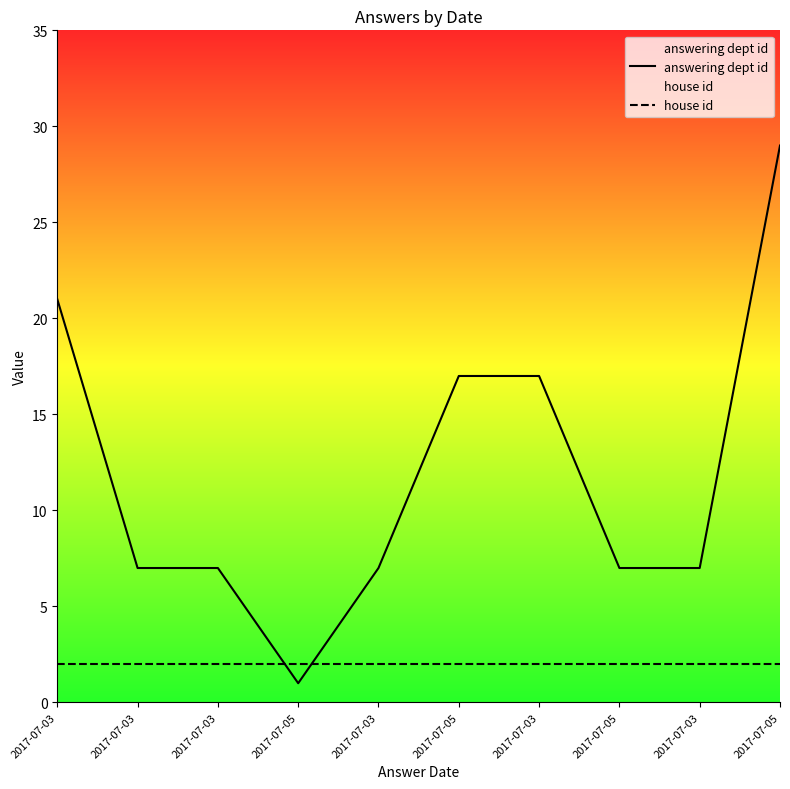

At which label is house id closest to 2?

2017-07-03